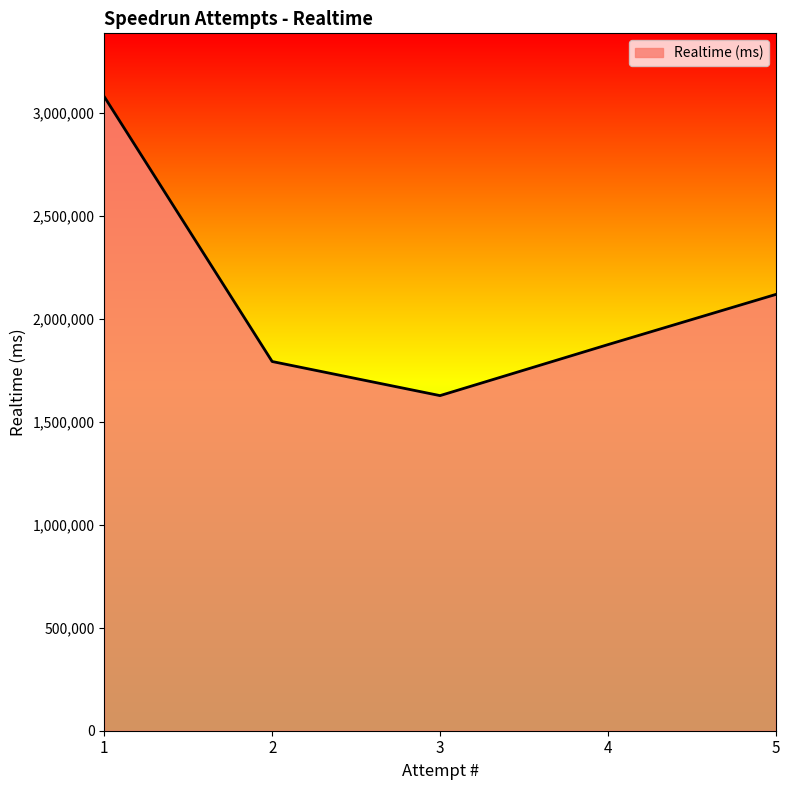

What is the ratio of the value at 4 to the value at 5?

0.9